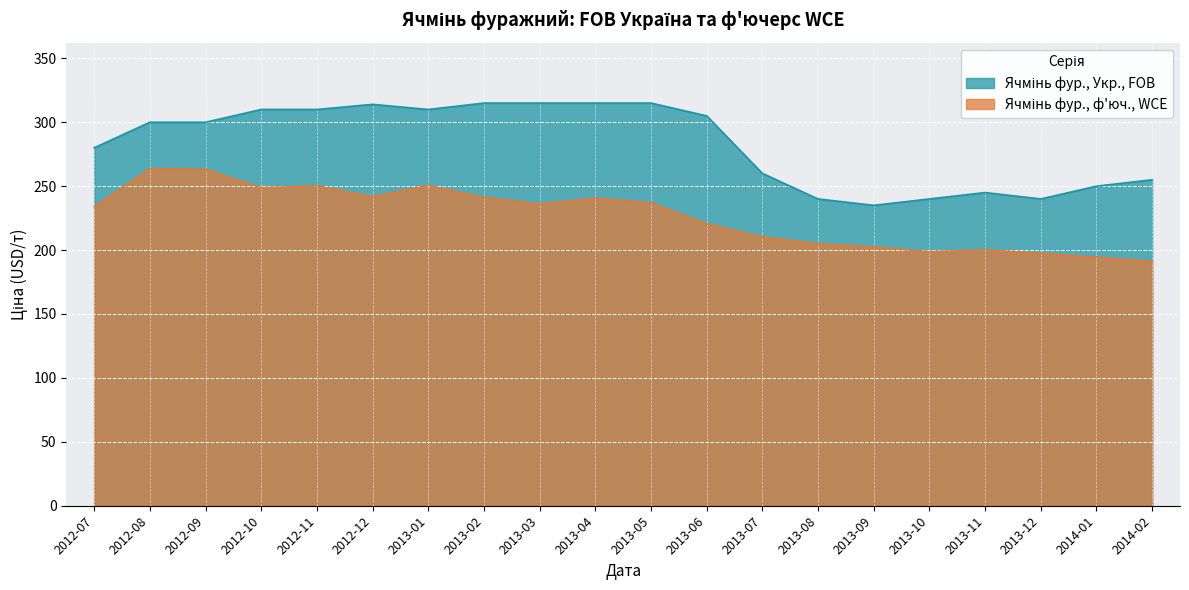

What is the difference between the second highest and minimum values in the Ячмінь фур., Укр., FOB series?

80.0